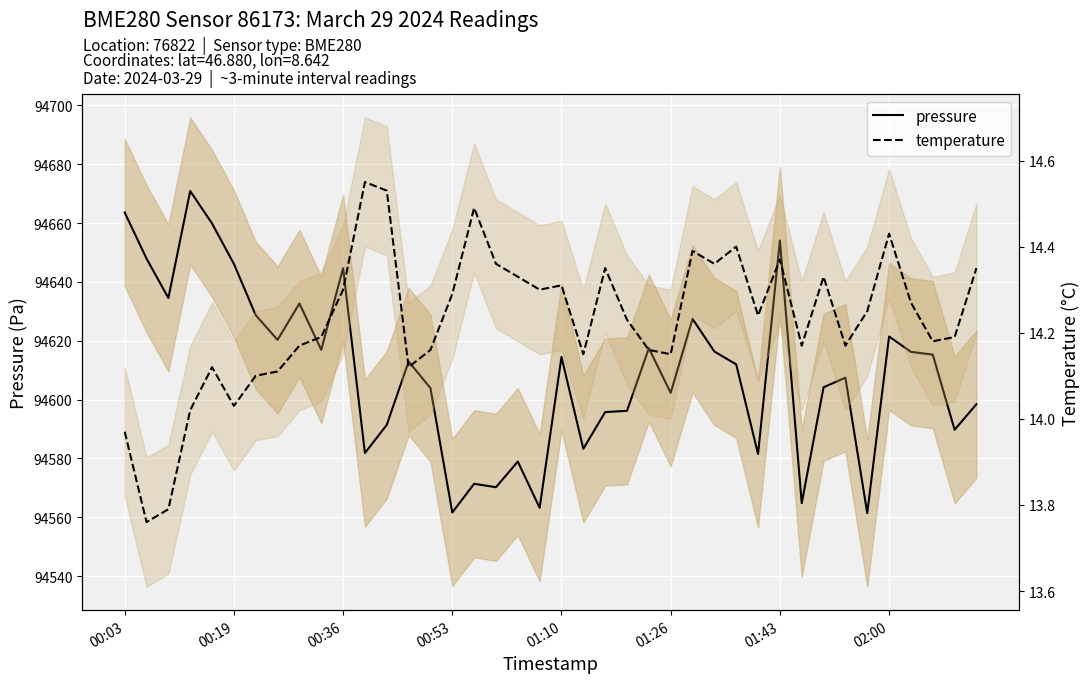

What is the approximate value of temperature at 37?

14.2